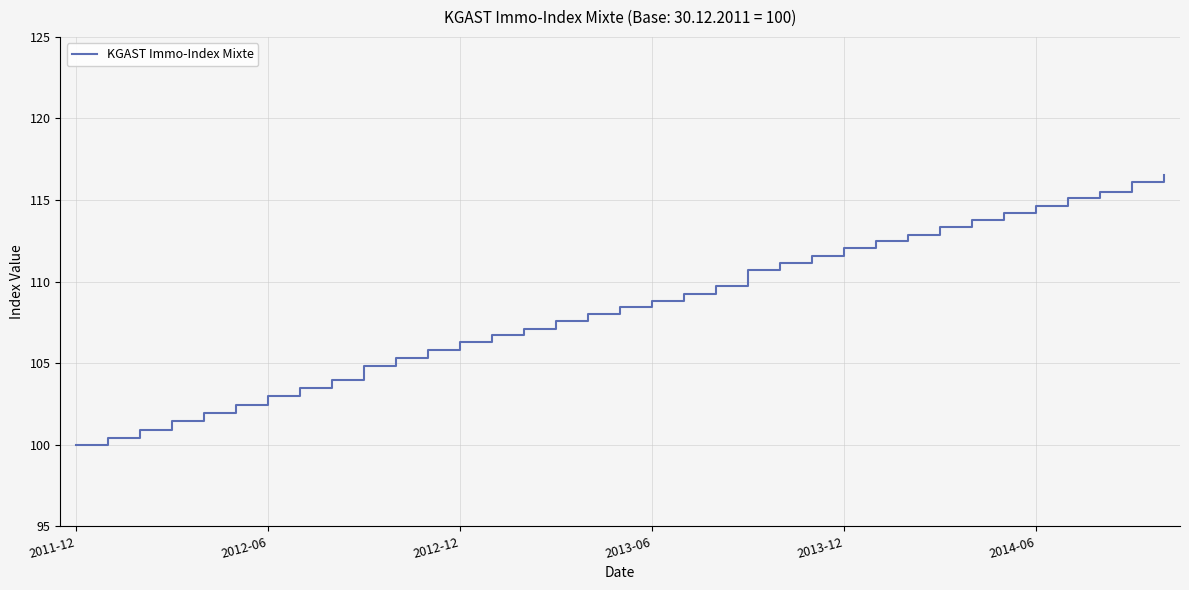

Reading right to left, what are all the values shown in this chart?

116.5	116.1	115.5	115.1	114.6	114.2	113.8	113.4	112.9	112.5	112.0	111.6	111.1	110.7	109.7	109.3	108.8	108.4	108.0	107.6	107.1	106.7	106.3	105.8	105.3	104.8	104.0	103.5	103.0	102.4	101.9	101.4	100.9	100.4	100.0